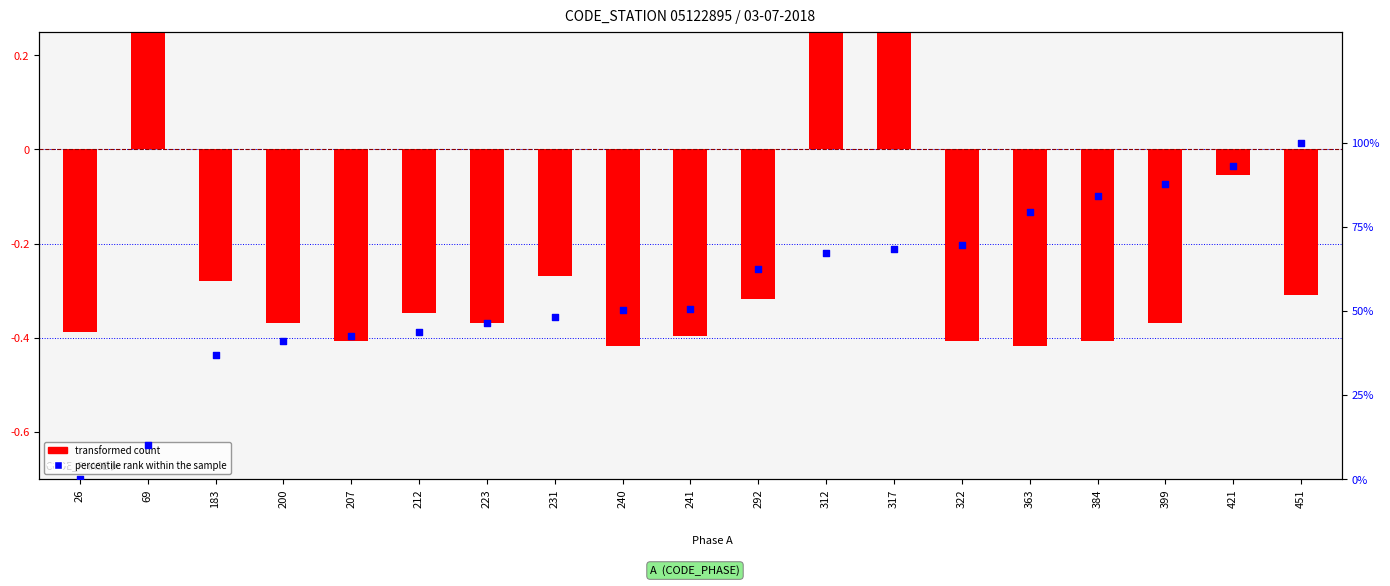

Is the value of percentile rank within the sample at 451 greater than the value of transformed count at 322?

Yes